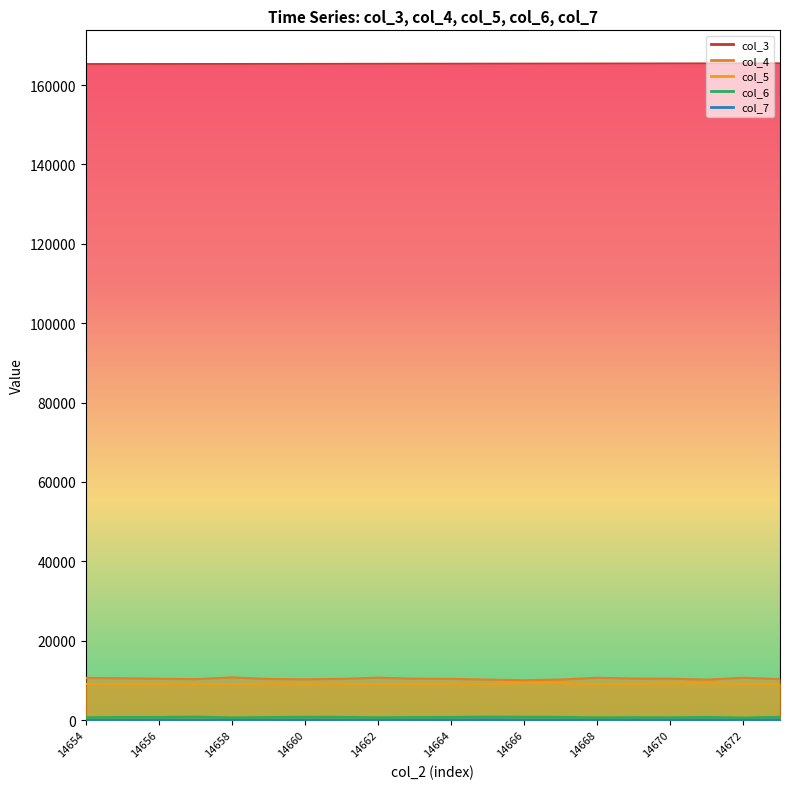

Which series has the largest range (max minus min)?

col_4